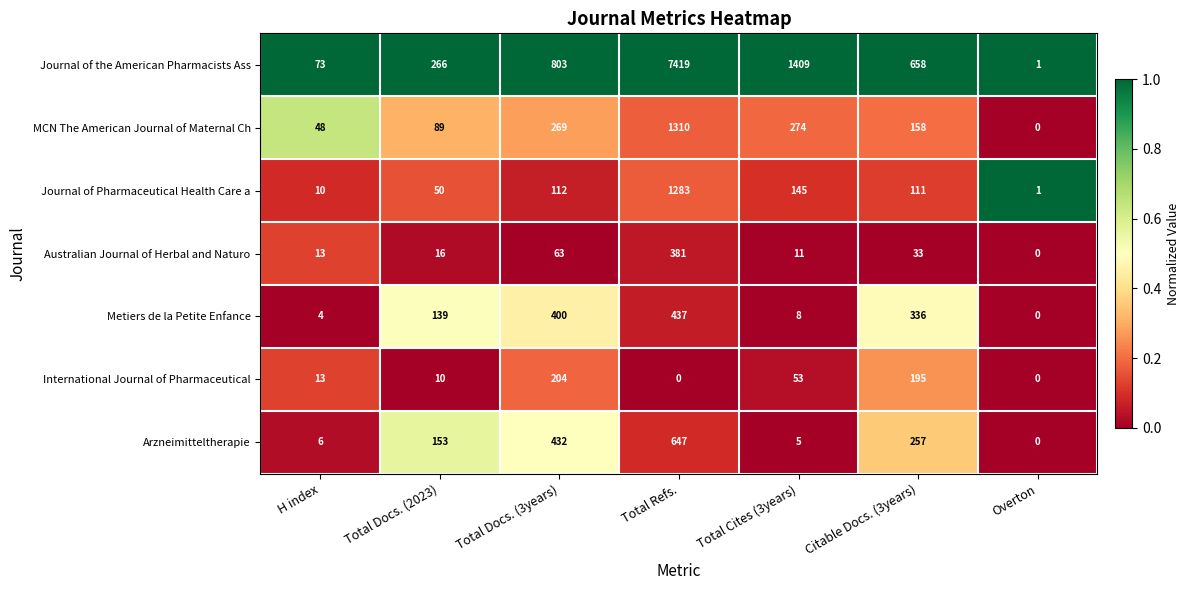

What is the spread (max minus min) of values at Total Refs.?

7419